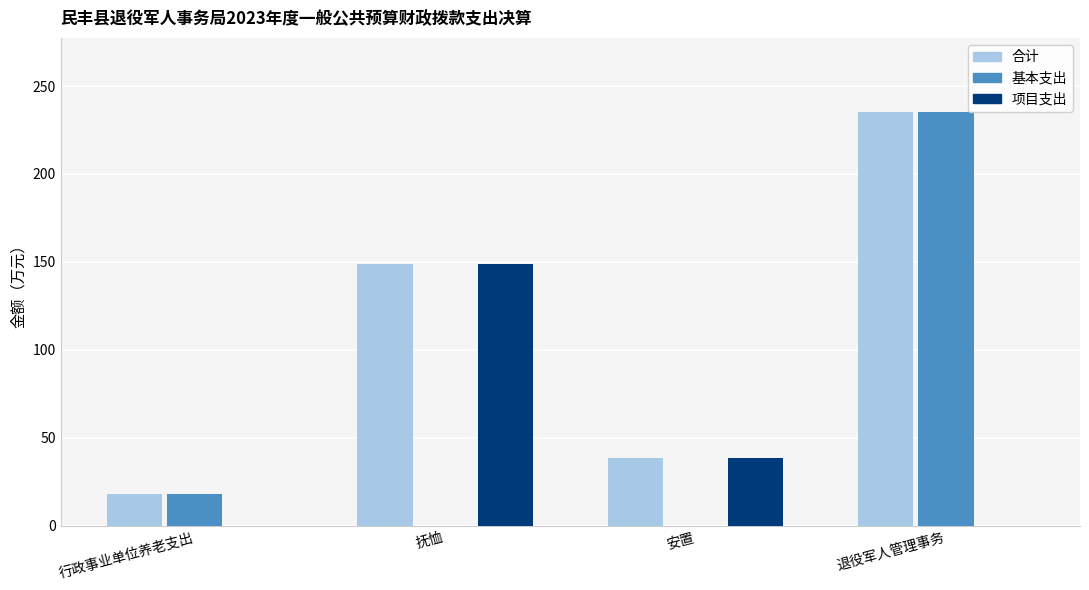

Are the bars horizontal?

No